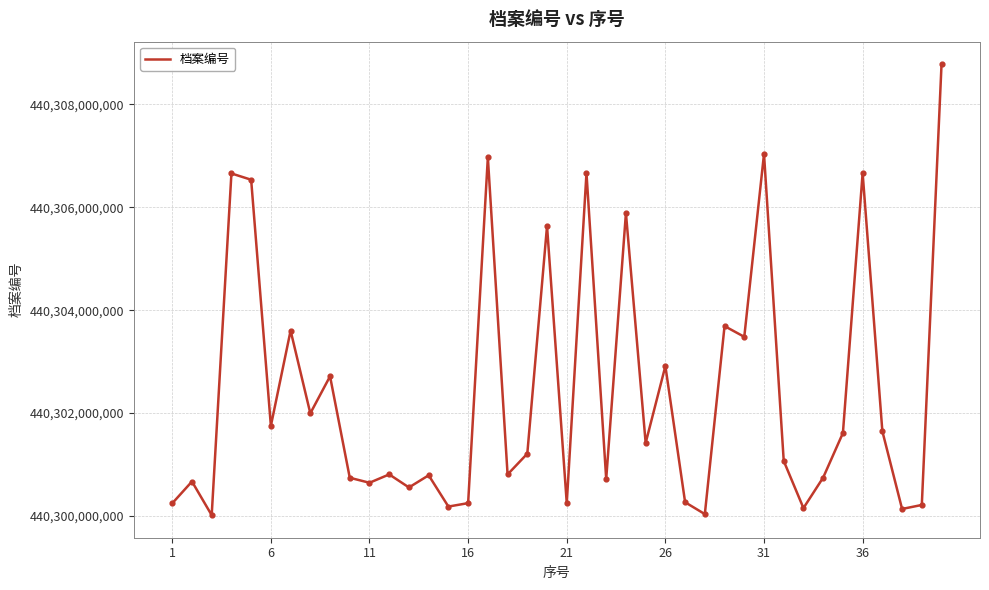

What is the minimum value shown in the chart?

440300015495